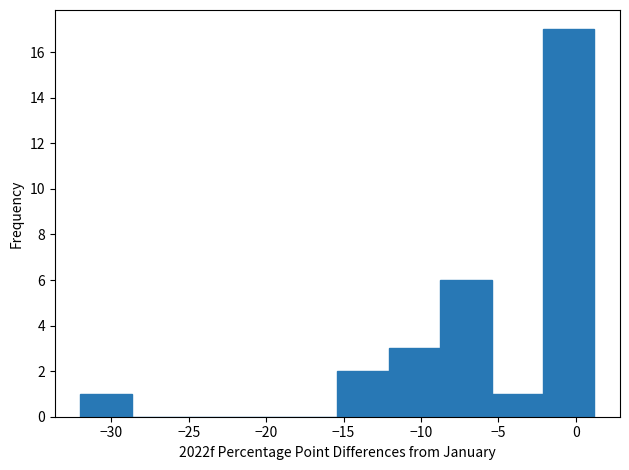

Which range on the x-axis has the tallest bar?

-2.0 to 1.0